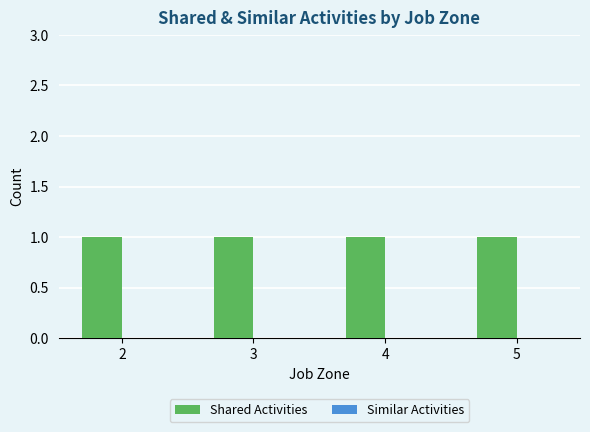

What is the value of the Shared Activities bar at the 3rd from the left?

1